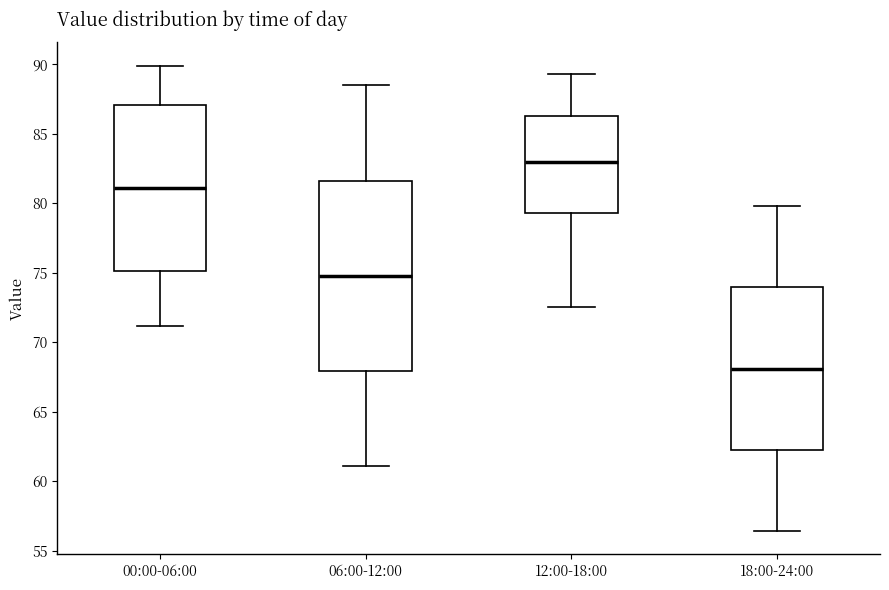

Reading left to right, read every box against the y-axis: the position of its median line, the range the box covers, and the ends of its whiskers. The values are not printed on the chart, so give them approximately, as read against the axis.

00:00-06:00: median 81.0, box 75.0 to 87.0, whiskers 71.0 to 90.0
06:00-12:00: median 75.0, box 68.0 to 81.5, whiskers 61.0 to 88.5
12:00-18:00: median 83.0, box 79.5 to 86.5, whiskers 72.5 to 89.5
18:00-24:00: median 68.0, box 62.5 to 74.0, whiskers 56.5 to 80.0